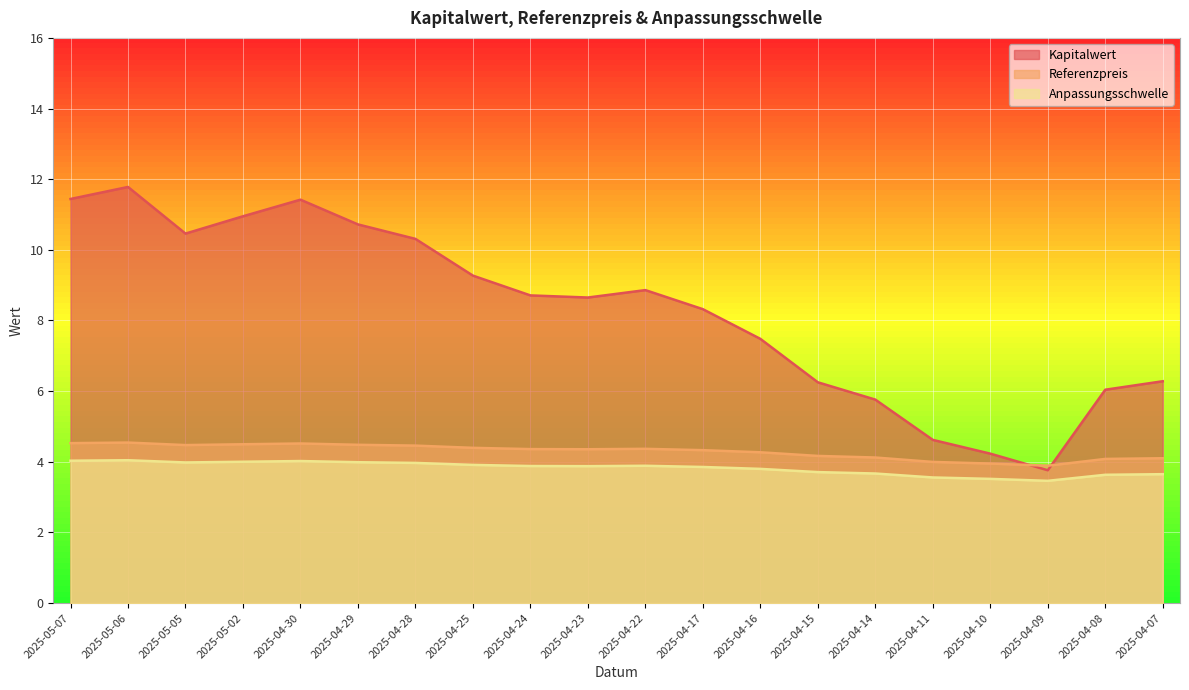

What is the sum of all Anpassungsschwelle values?

76.4